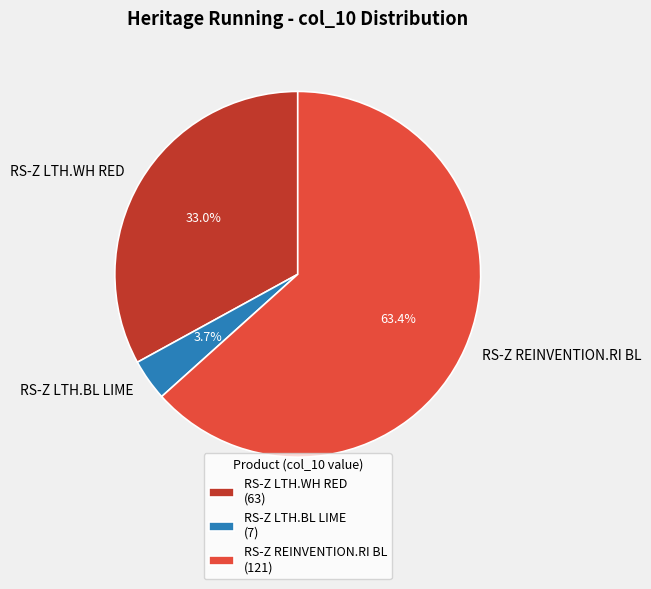

To the nearest percent, what is the average slice percentage?

33%